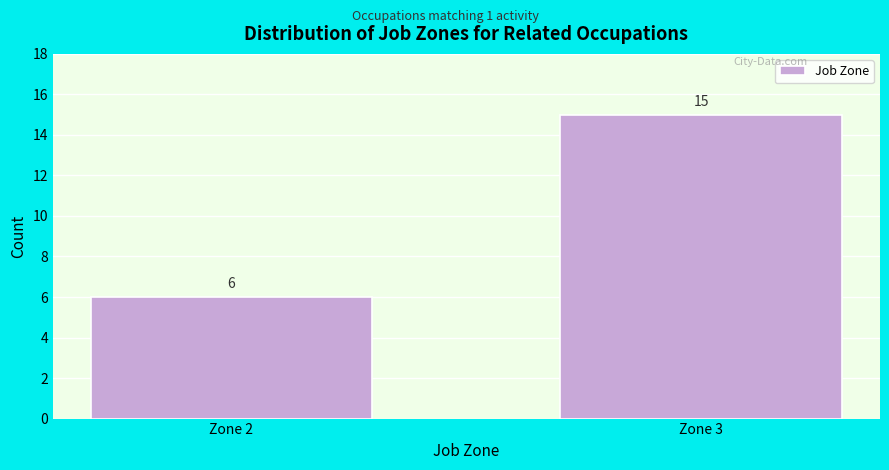

Reading right to left, extract all data points from this chart.

15	6